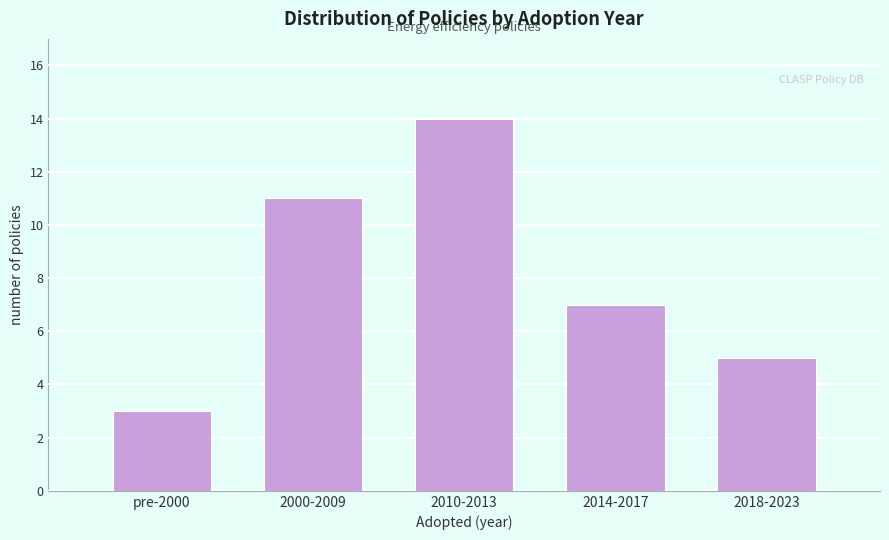

Reading left to right, transcribe all the data shown in this chart.

3	11	14	7	5